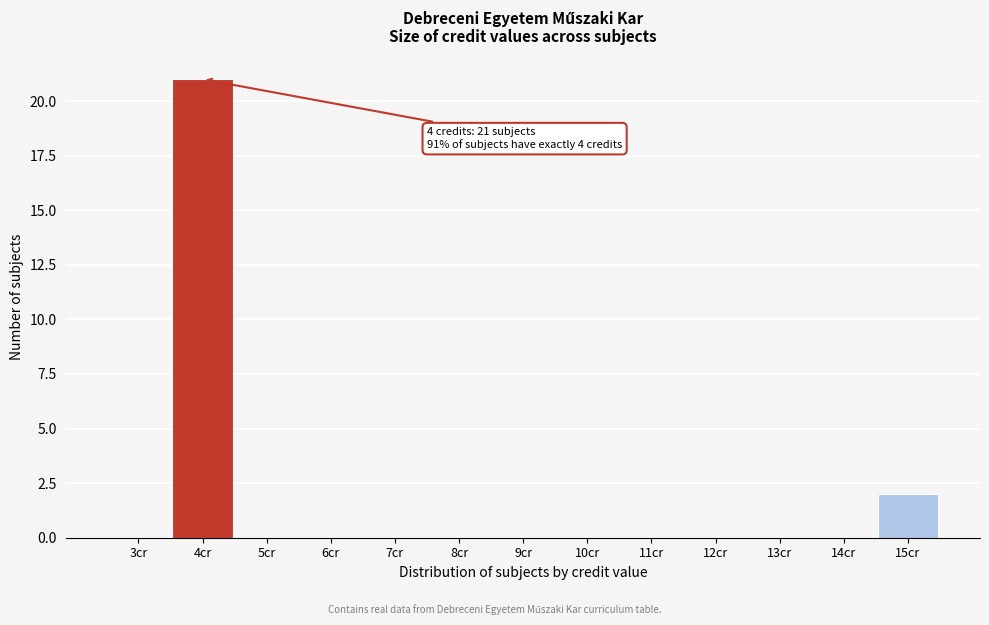

Which range on the x-axis has the tallest bar?

3.5 to 4.5